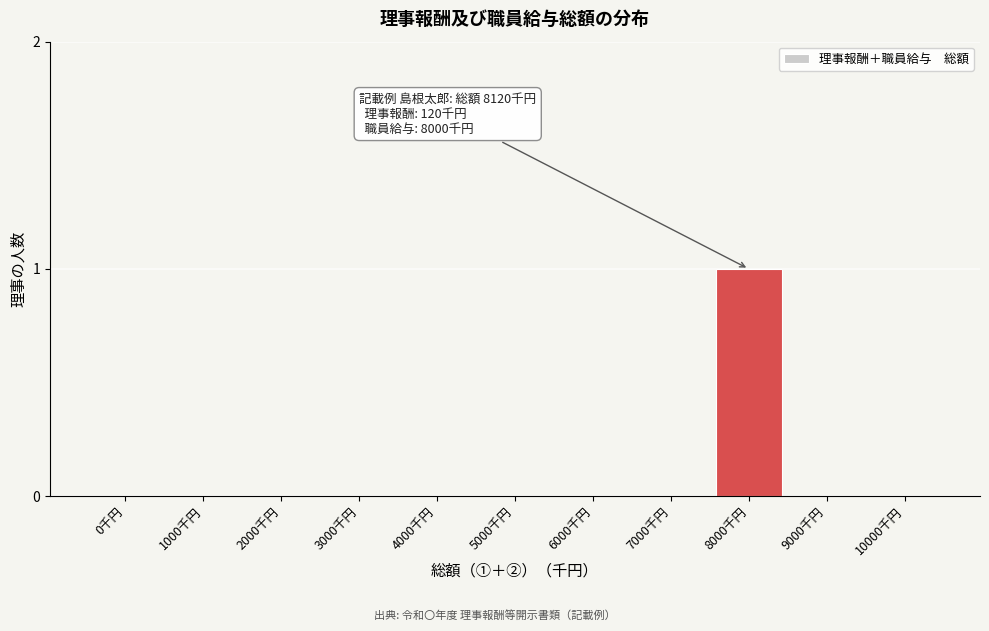

Reading left to right, what are all the values shown in this chart?

0千円=0	1000千円=0	2000千円=0	3000千円=0	4000千円=0	5000千円=0	6000千円=0	7000千円=0	8000千円=1	9000千円=0	10000千円=0